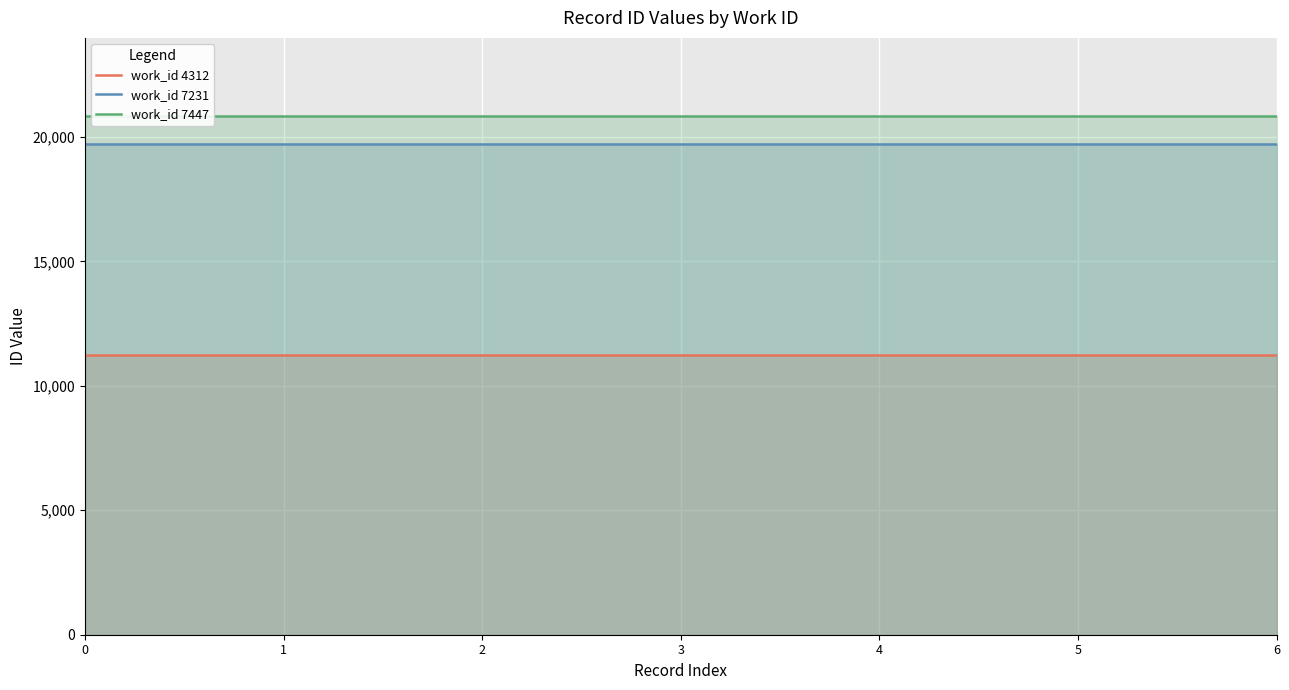

True or false: work_id 7447 has more than 1 interior local peaks.

False